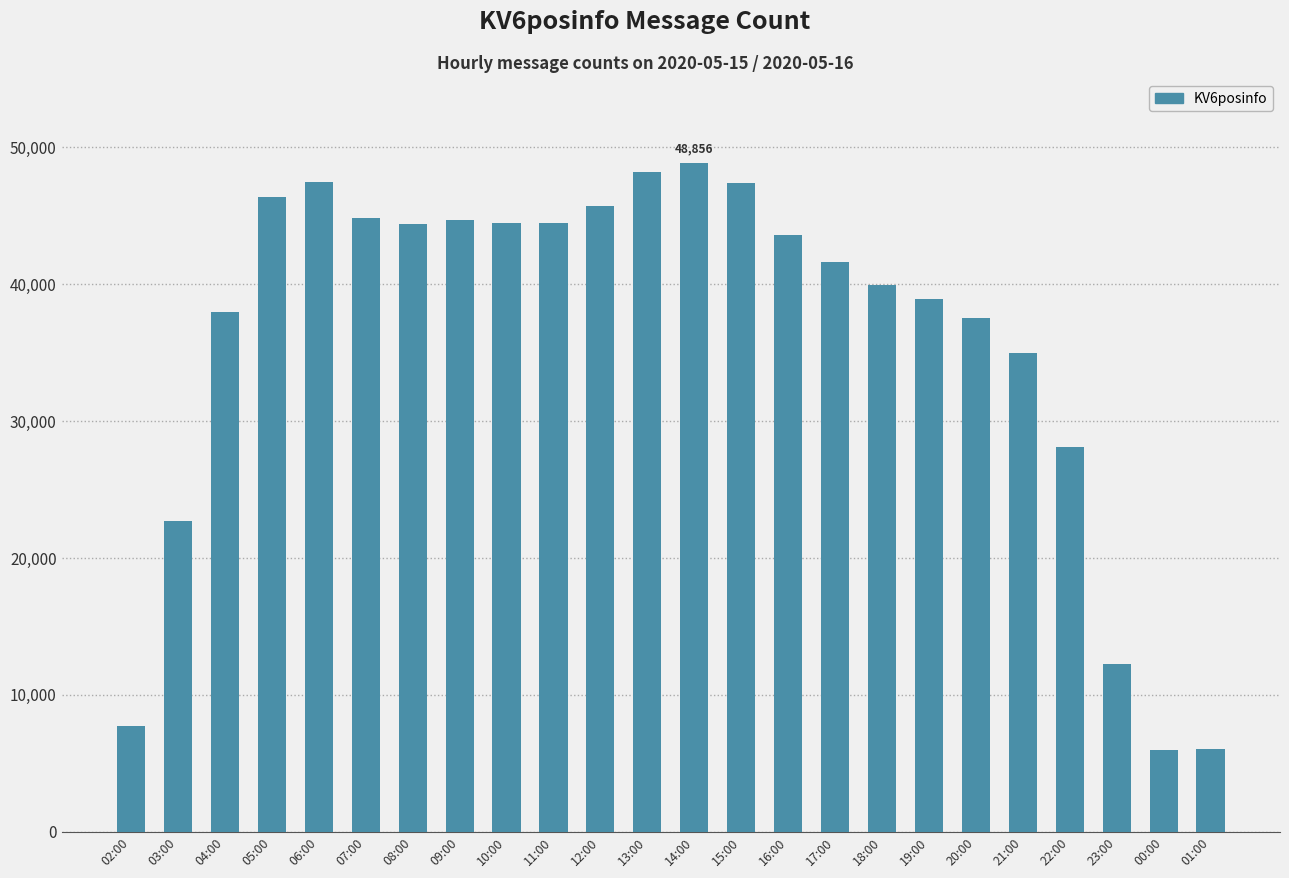

What is the value of the 23rd bar from the left?

6004